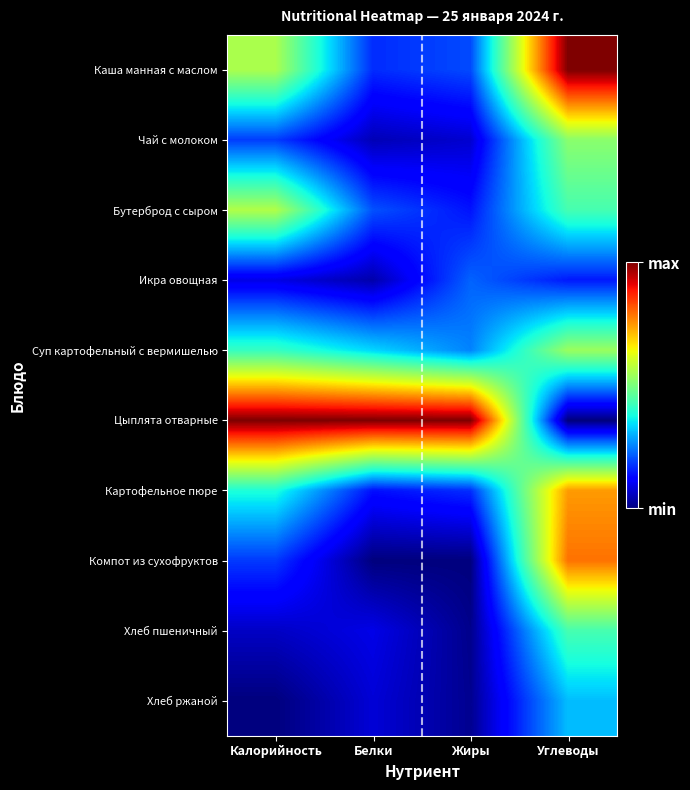

How many series are shown in this chart?

10